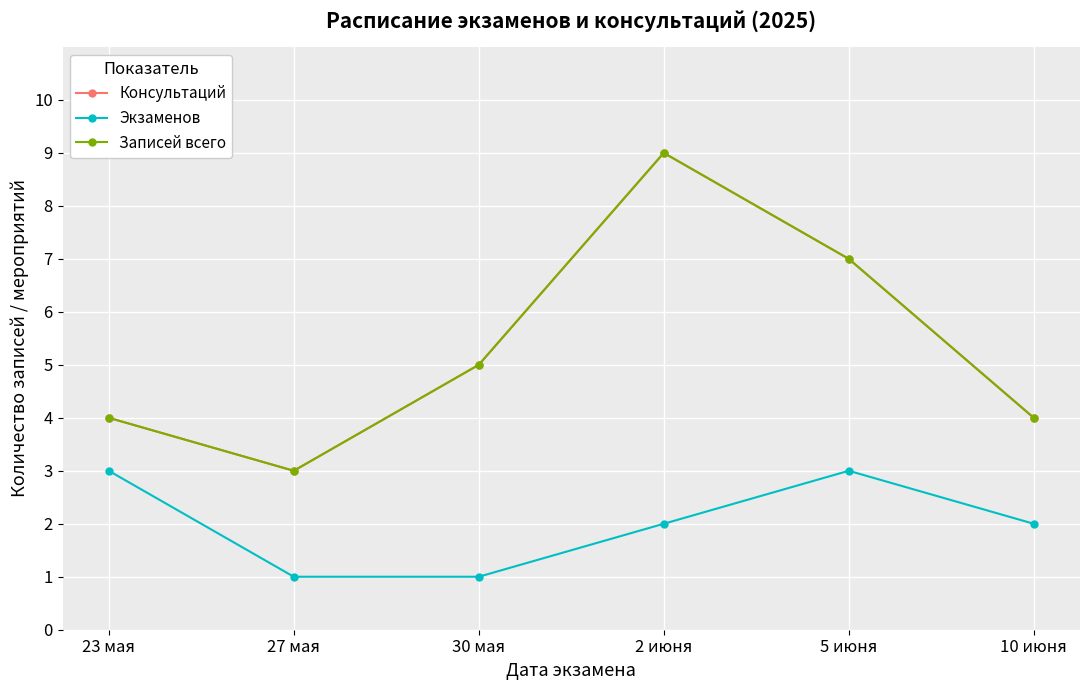

Which series has the largest total across all categories?

Консультаций